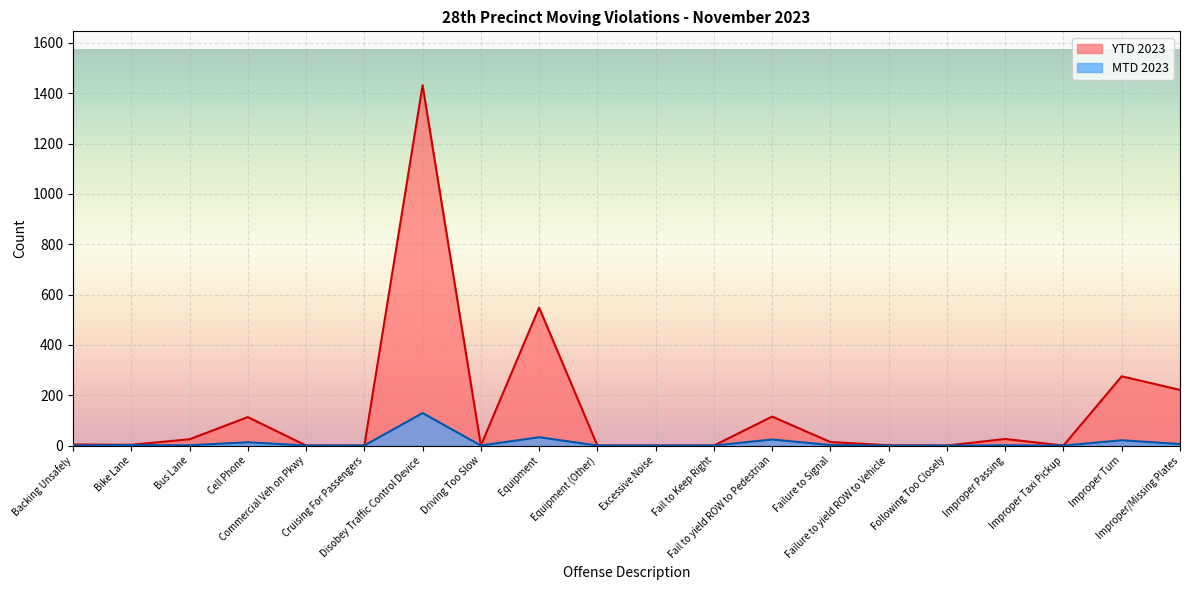

Is the value of MTD 2023 at Fail to yield ROW to Pedestrian greater than the value of YTD 2023 at Failure to yield ROW to Vehicle?

Yes